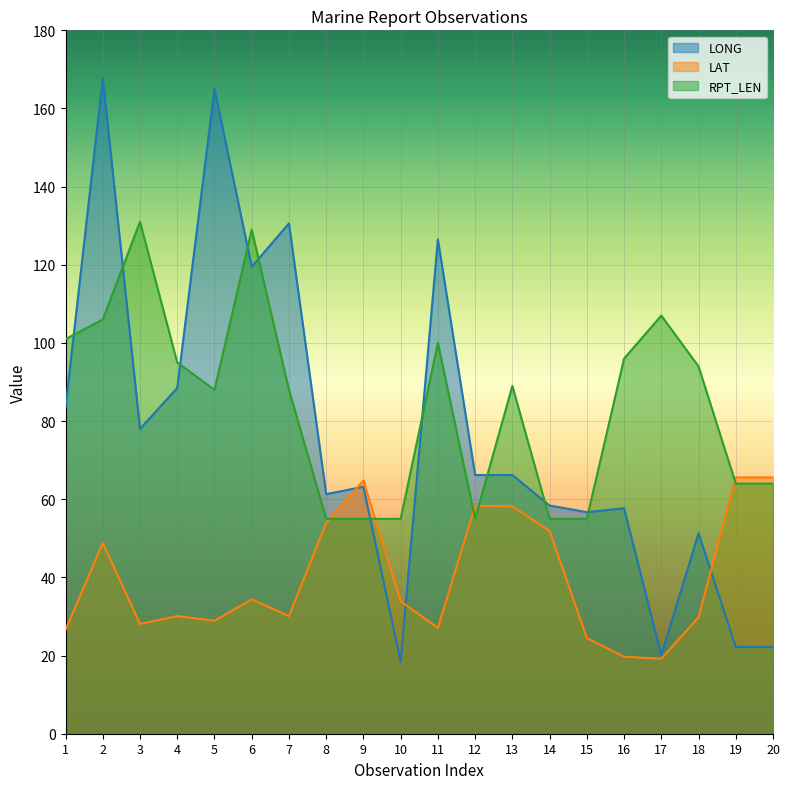

Where is the first local minimum for RPT_LEN?

5